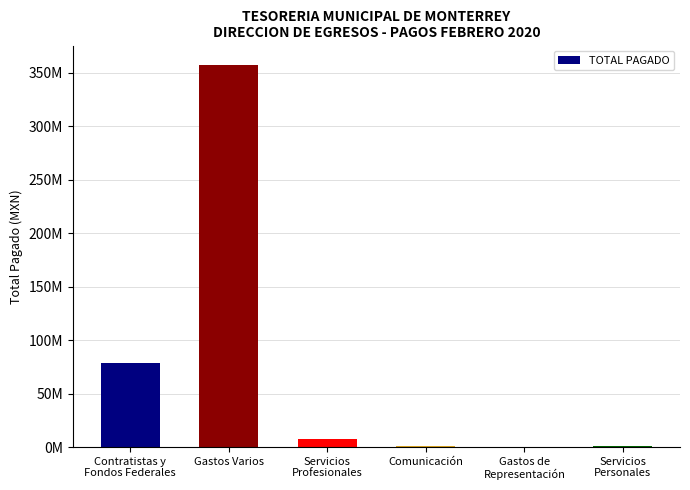

Reading left to right, transcribe all the data shown in this chart.

78726389.0	357362126.3	7732547.6	875999.6	323748.8	932923.0